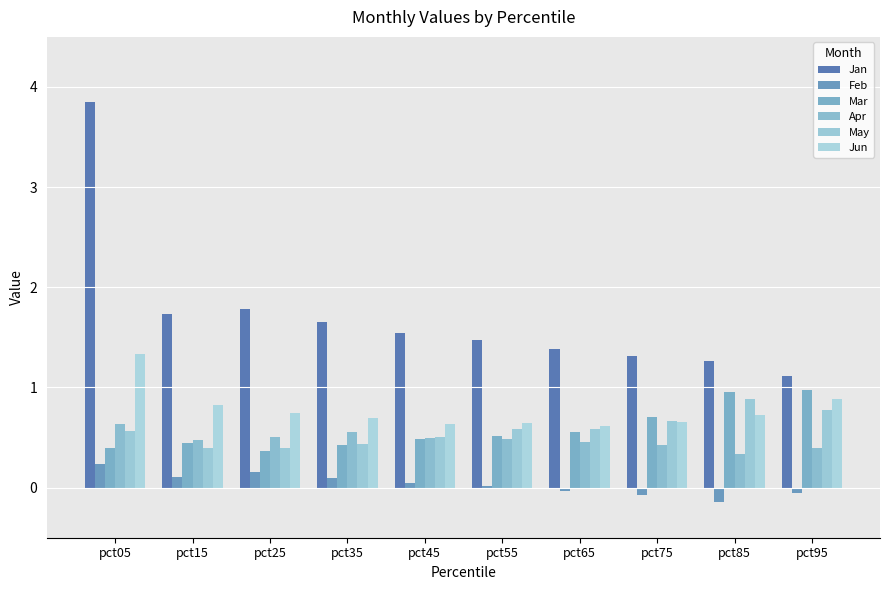

How many distinct data groups are displayed?

6